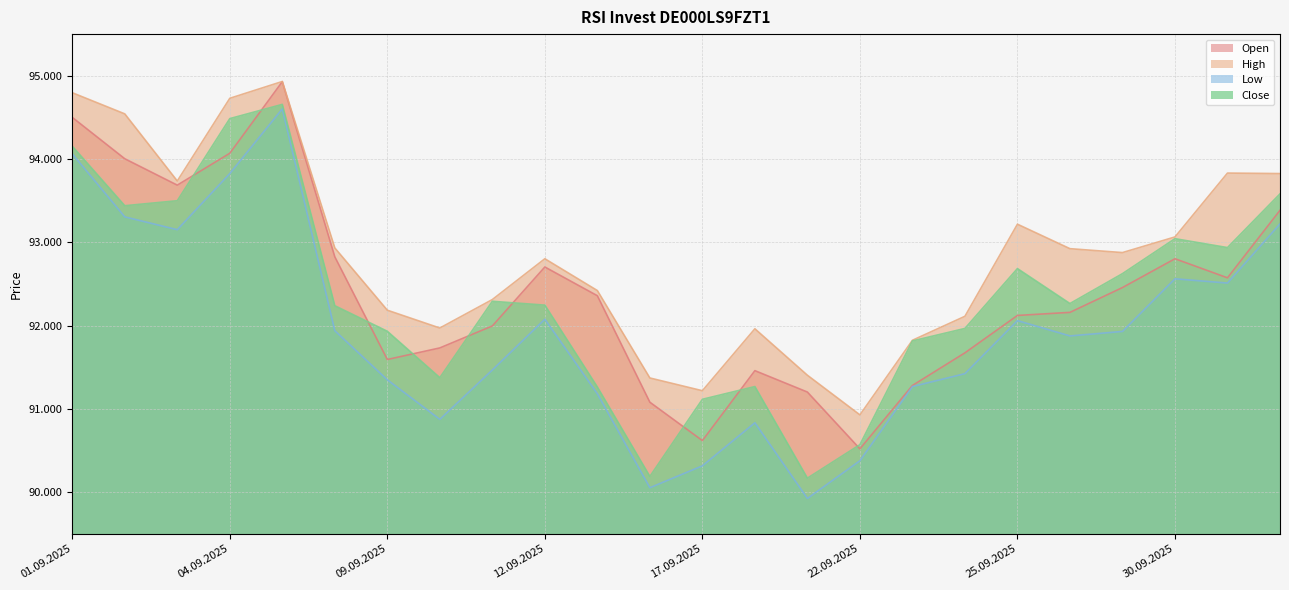

At 08.09.2025, list the series in order from largest to smallest.

High, Open, Close, Low